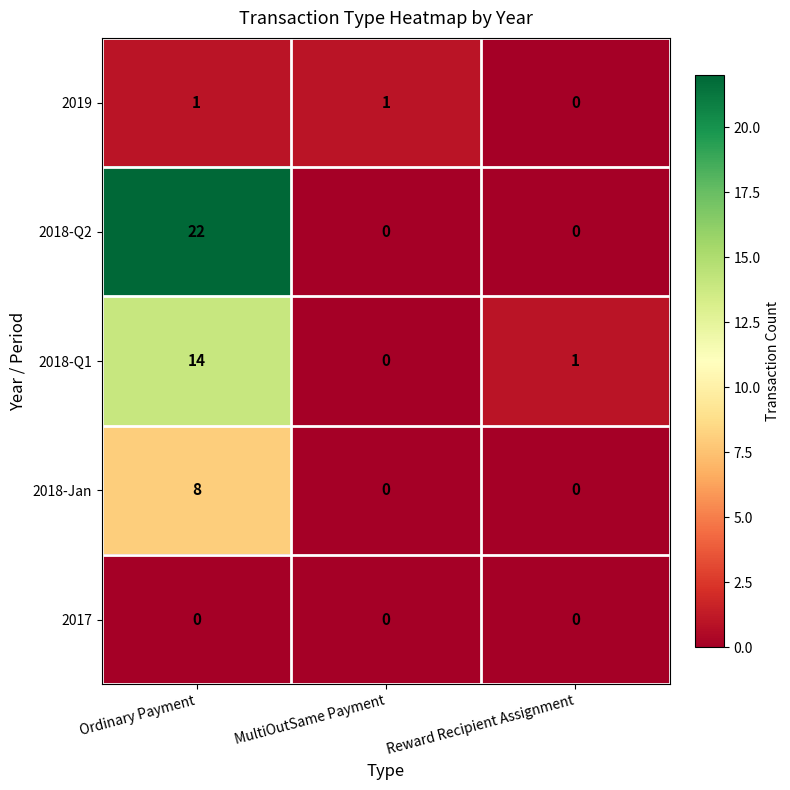

What is the greatest value displayed?

22